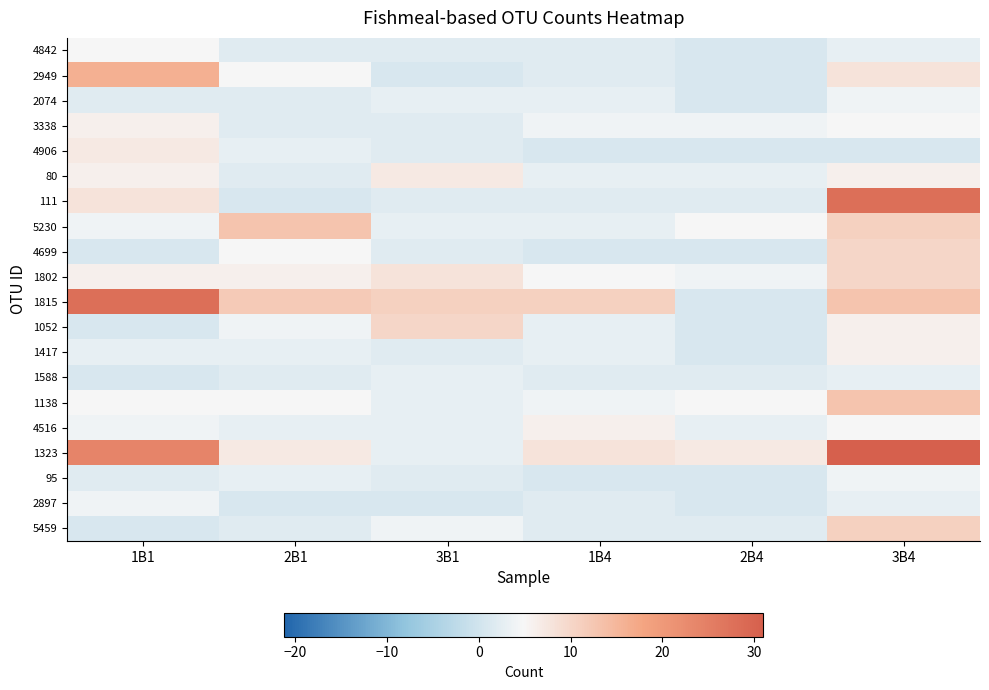

At which category is the sum across all series the highest?

3B4